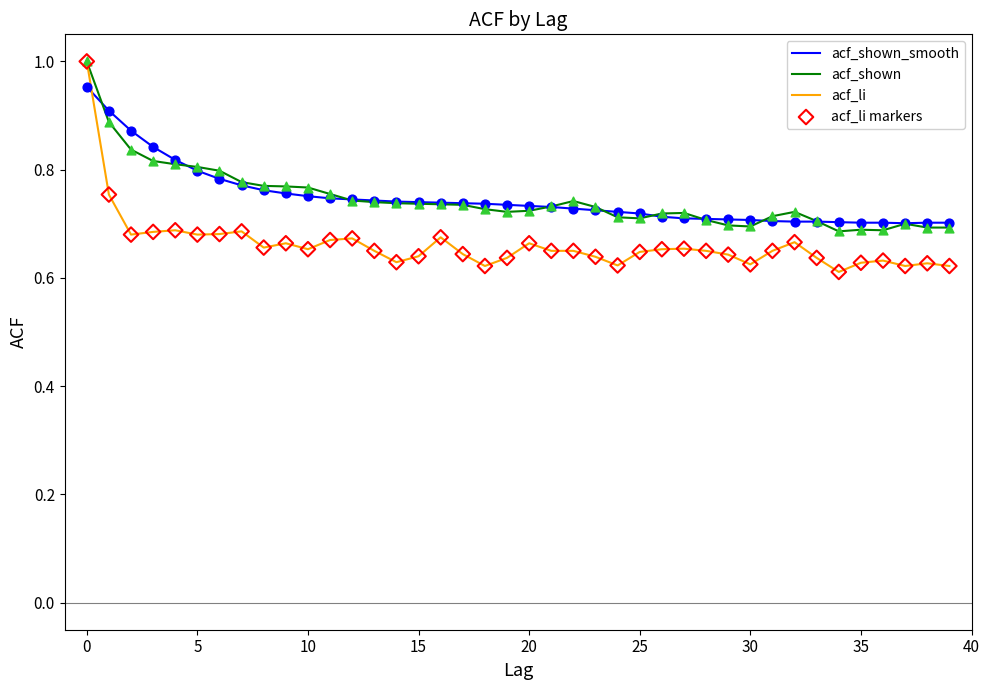

Which series has the largest range (max minus min)?

acf_li